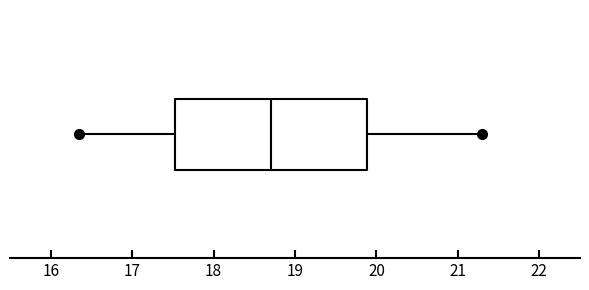

Read this box plot against the x-axis: the position of the median line, the range covered by the box, and the ends of both whiskers. The values are not printed on the chart, so give them approximately, as read against the axis.

median 18.7, box 17.5 to 19.9, whiskers 16.4 to 21.3